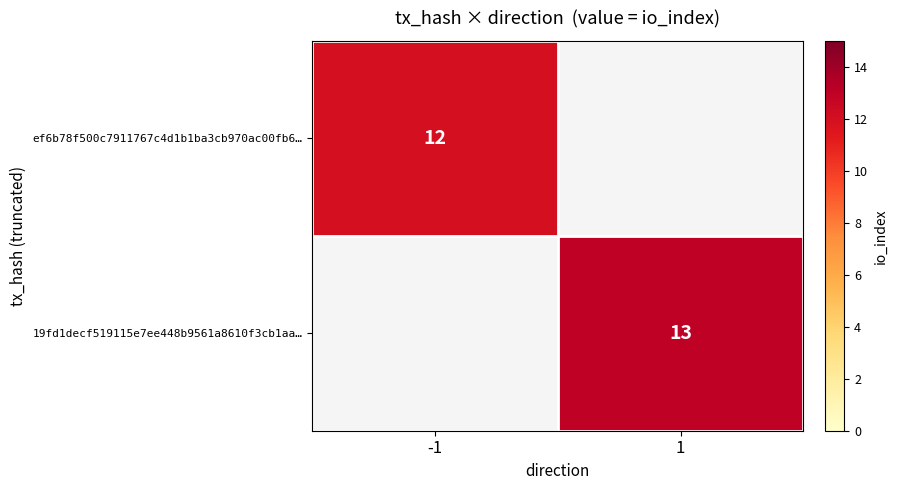

True or false: ef6b78f500c7911767c4d1b1ba3cb970ac00fb6… has a value of 12 at -1.

True